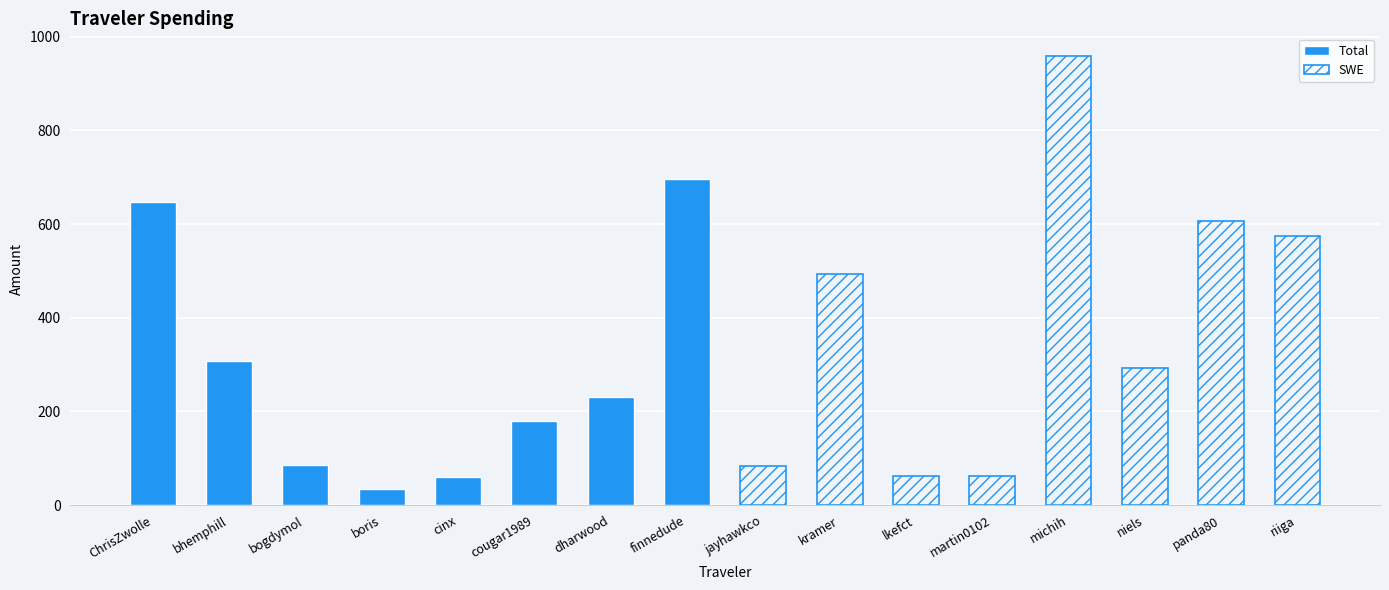

What is the maximum value shown in the chart?

959.2